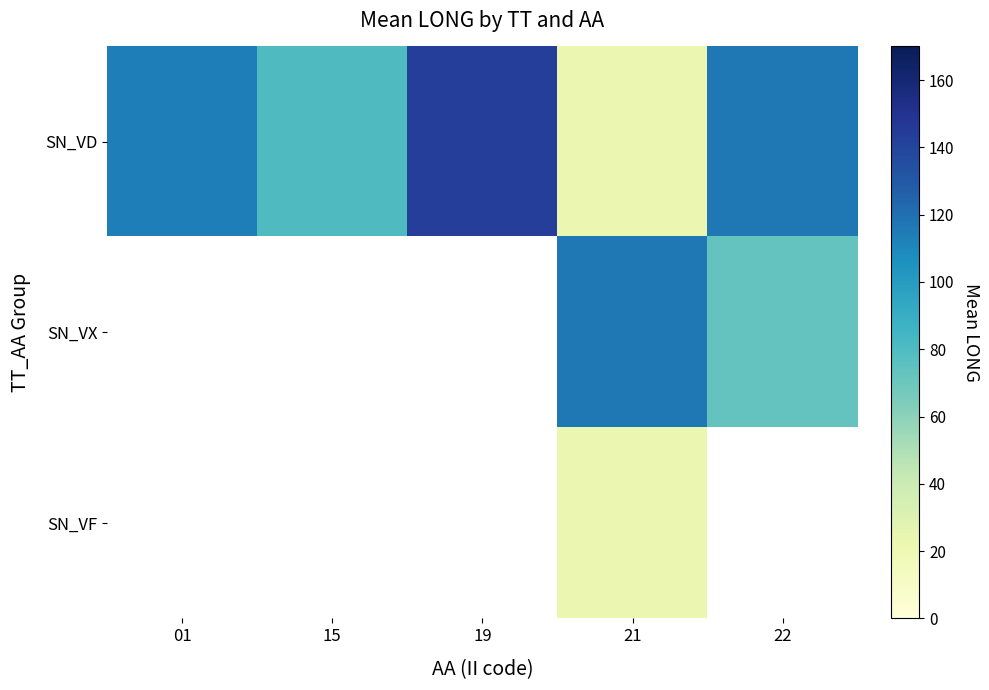

Which label corresponds to the smallest value in the chart?

21